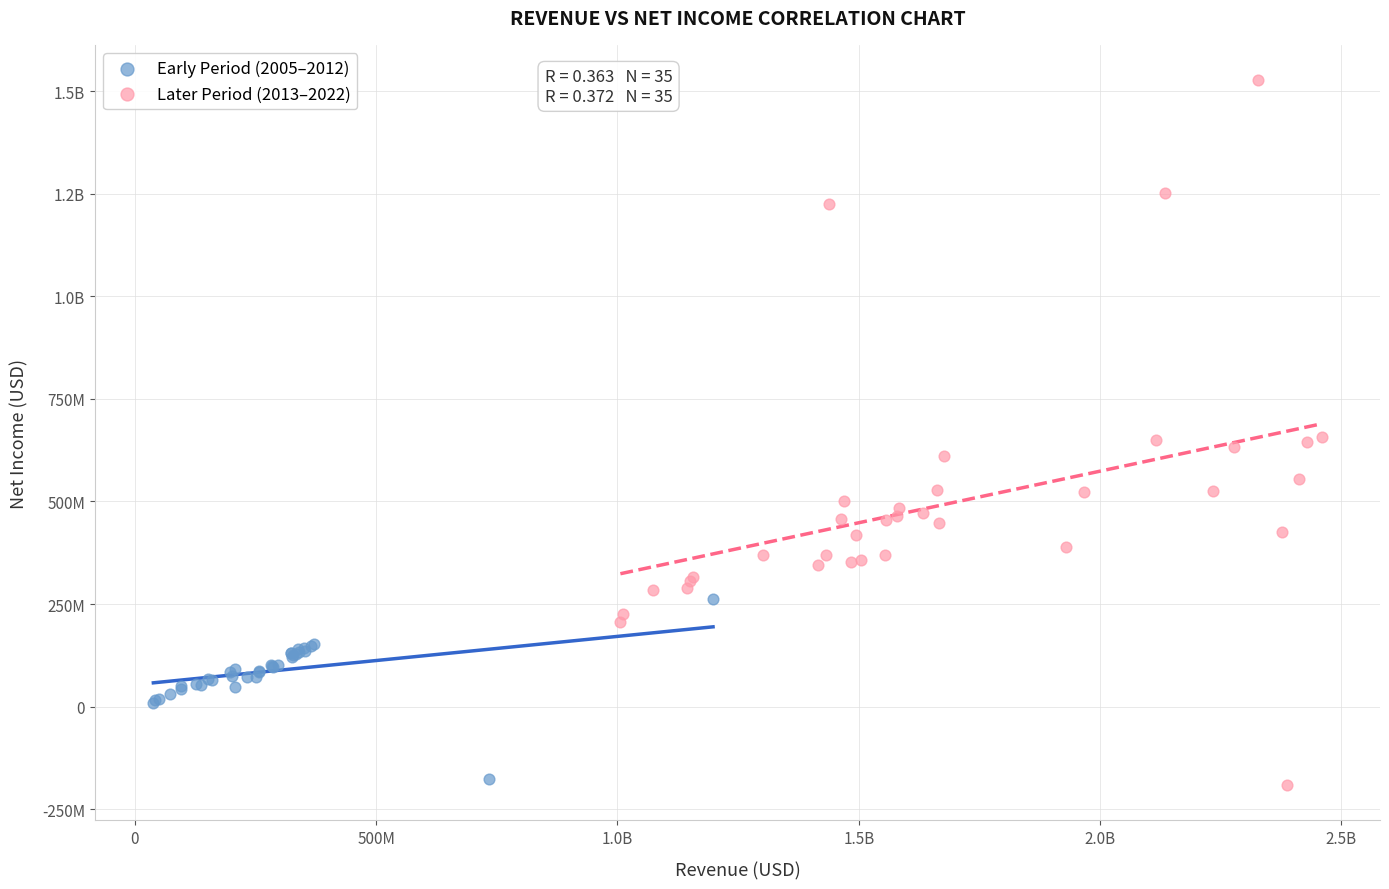

What are all the series names shown in the legend?

Early Period (2005–2012), Later Period (2013–2022)